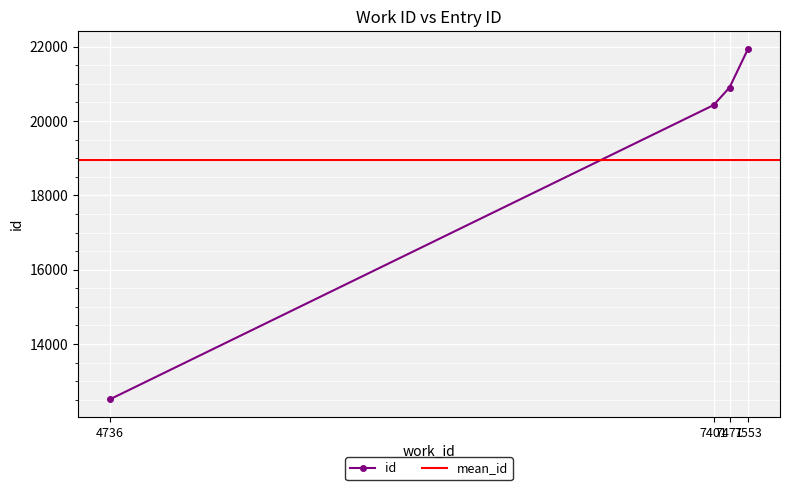

Reading left to right, what are all the values shown in this chart?

12514	20430	20902	21945